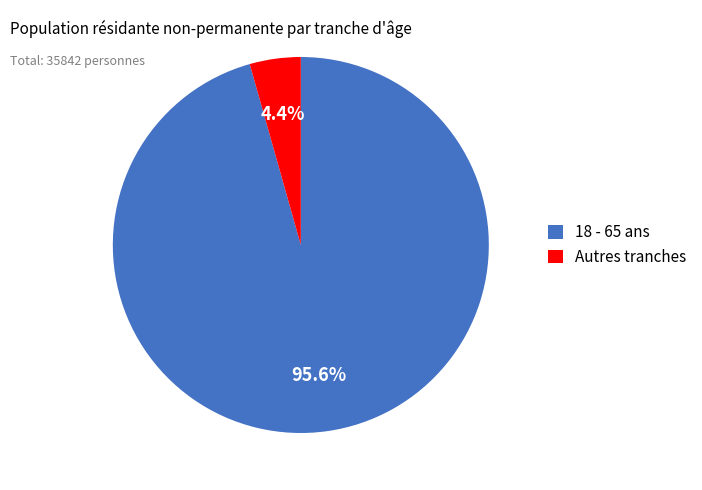

Which has a higher value, 18 - 65 ans or Autres tranches?

18 - 65 ans